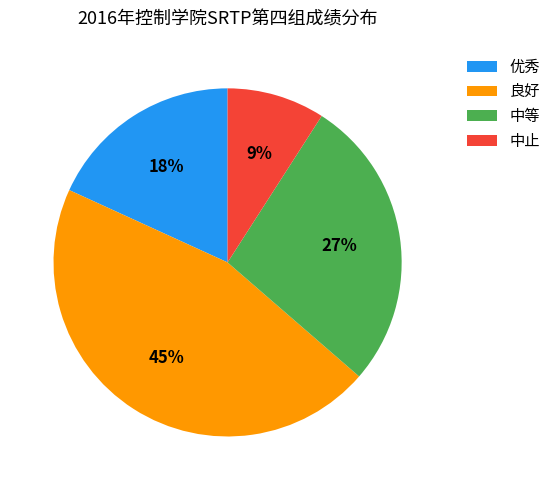

Do 中等 and 良好 together represent more than half of the pie?

Yes